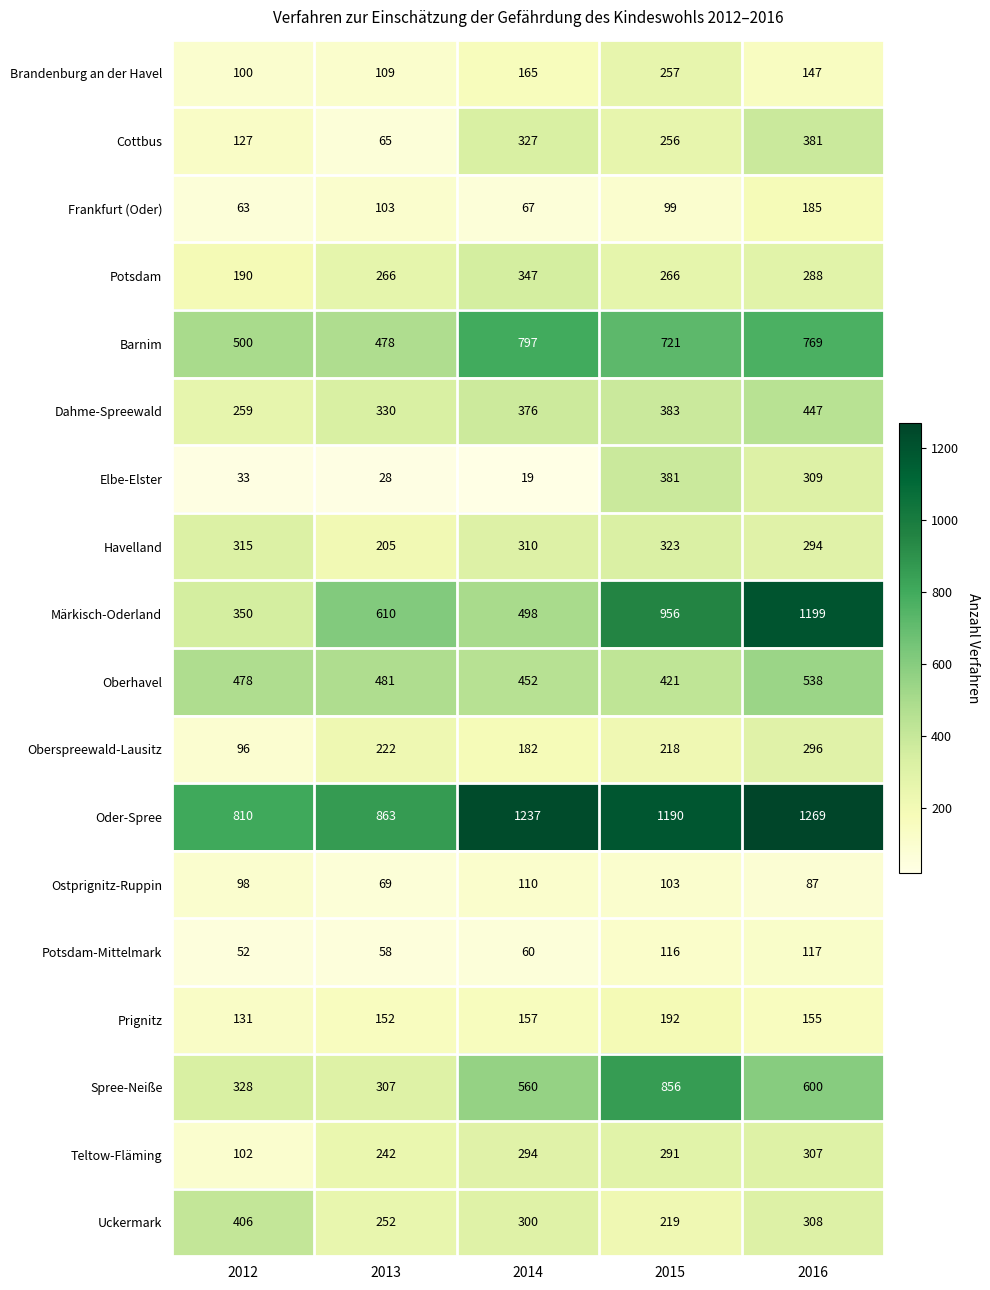

At which category is the sum across all series the highest?

2016